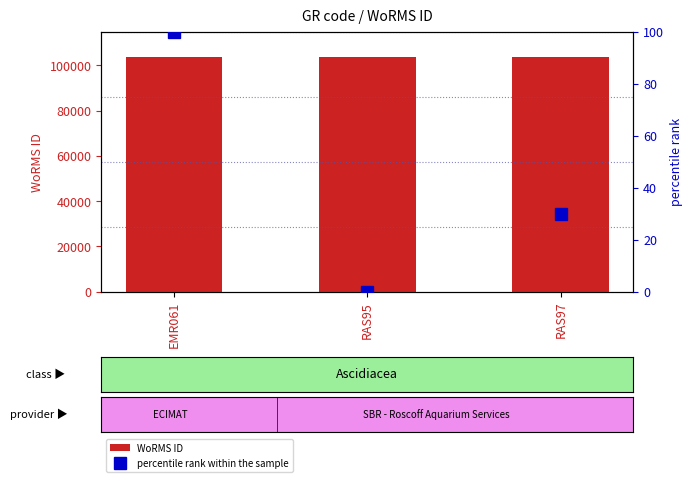

At which label is percentile rank within the sample closest to 50?

RAS97